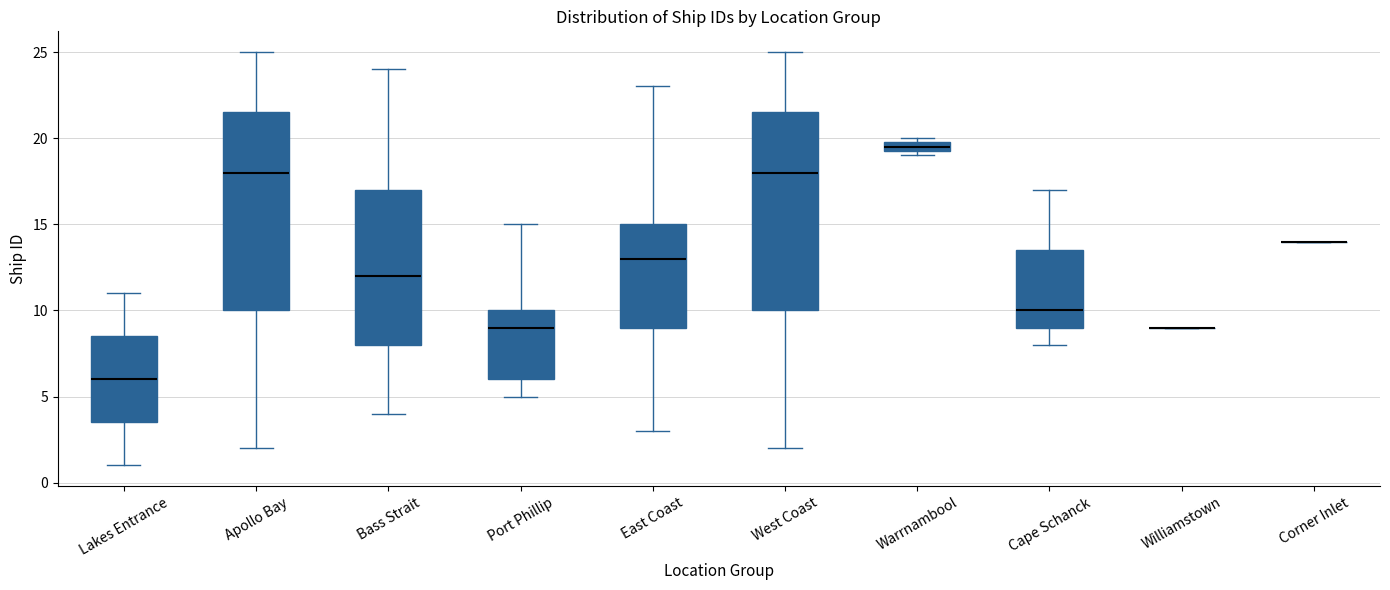

Where does the median line of the box for Port Phillip sit on the y-axis? The values are not printed on the chart, so give them approximately, as read against the axis.

9.0